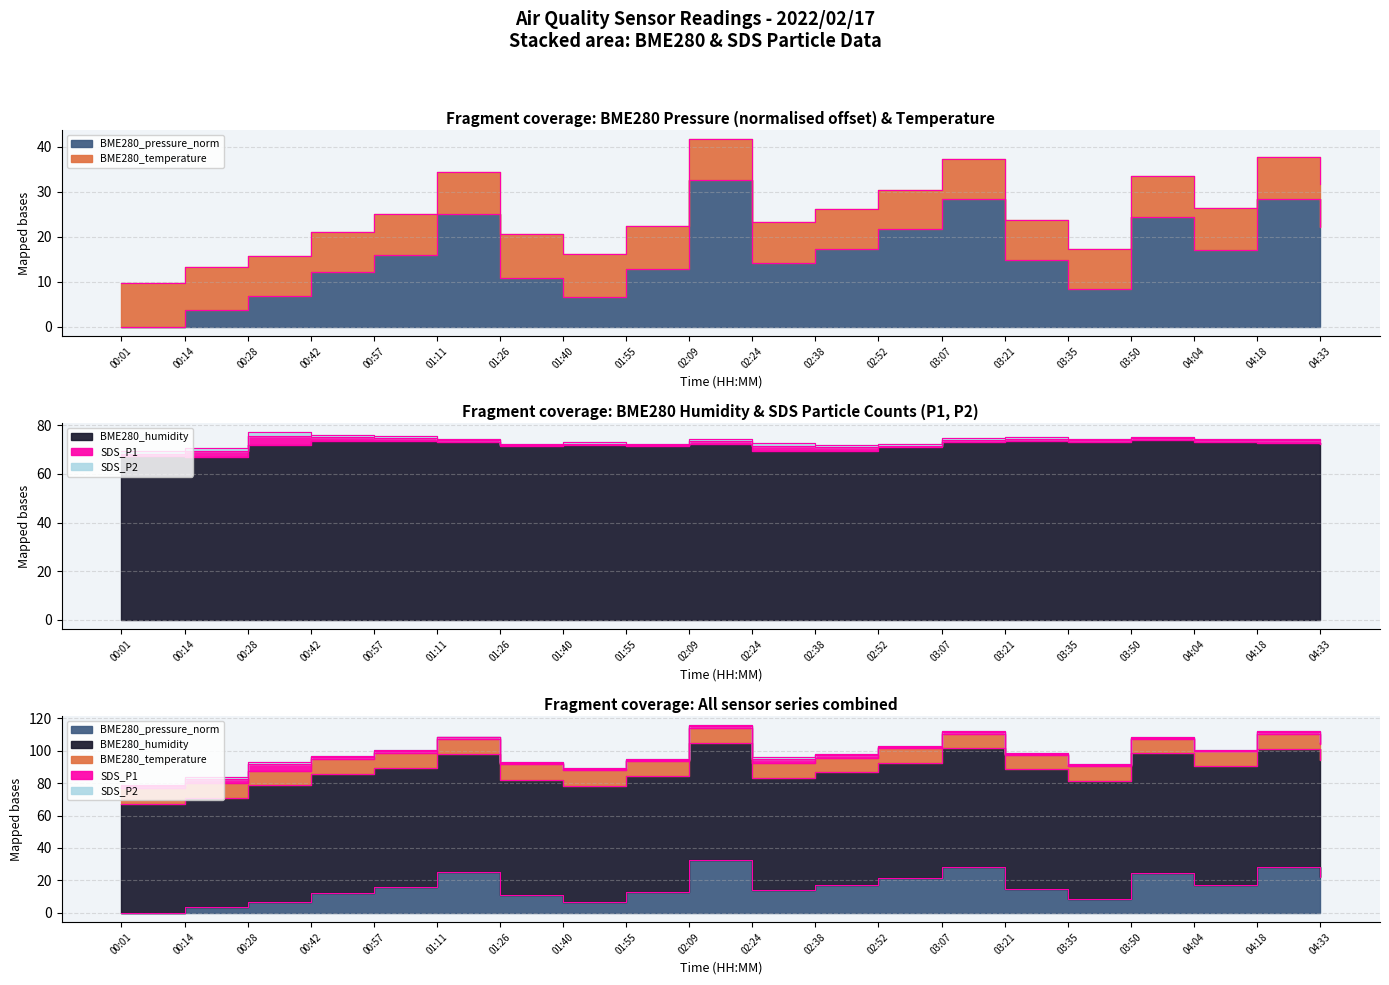

What is the sum of all SDS_P1 values?

24.6